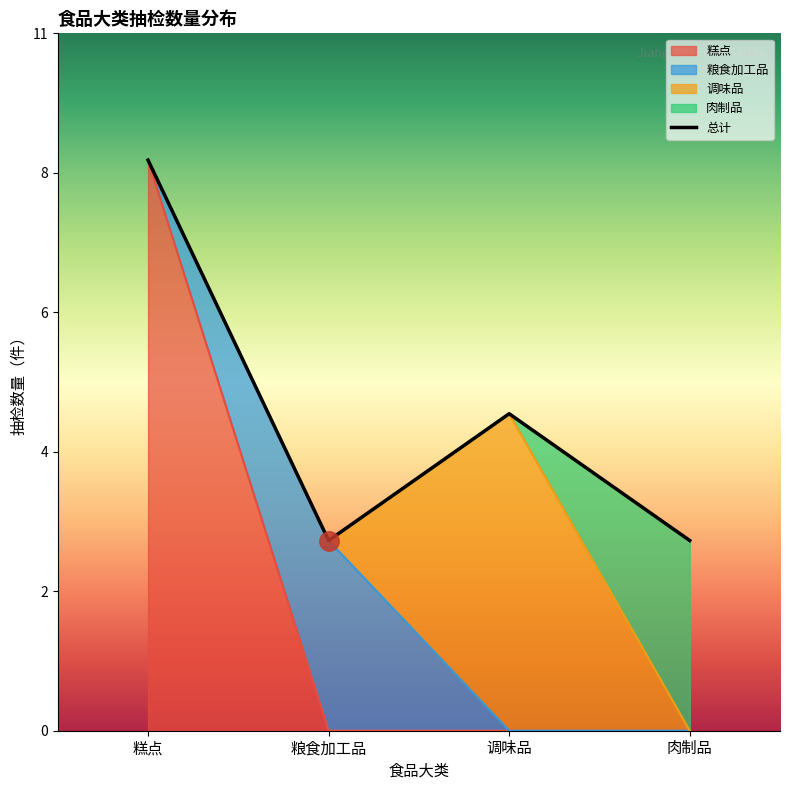

What is the label of the 4th point from the right?

糕点